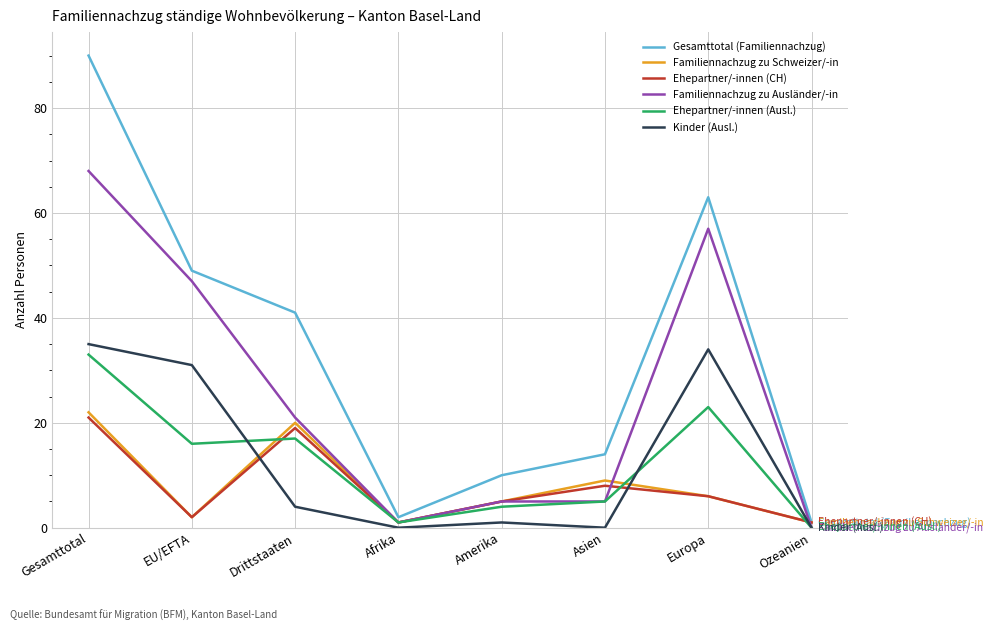

What is the total value across all series at EU/EFTA?

147